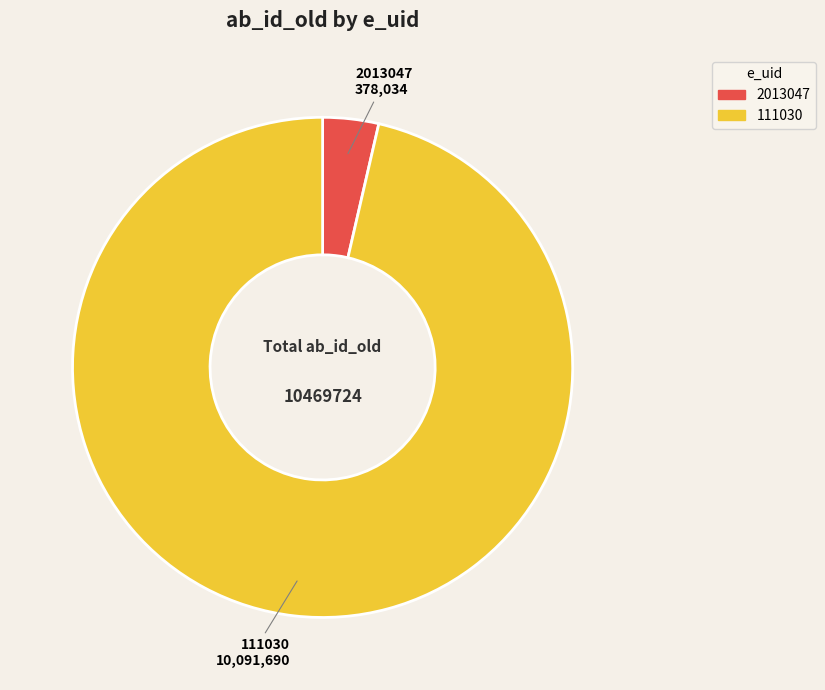

Rank the categories by value from lowest to highest.

2013047, 111030